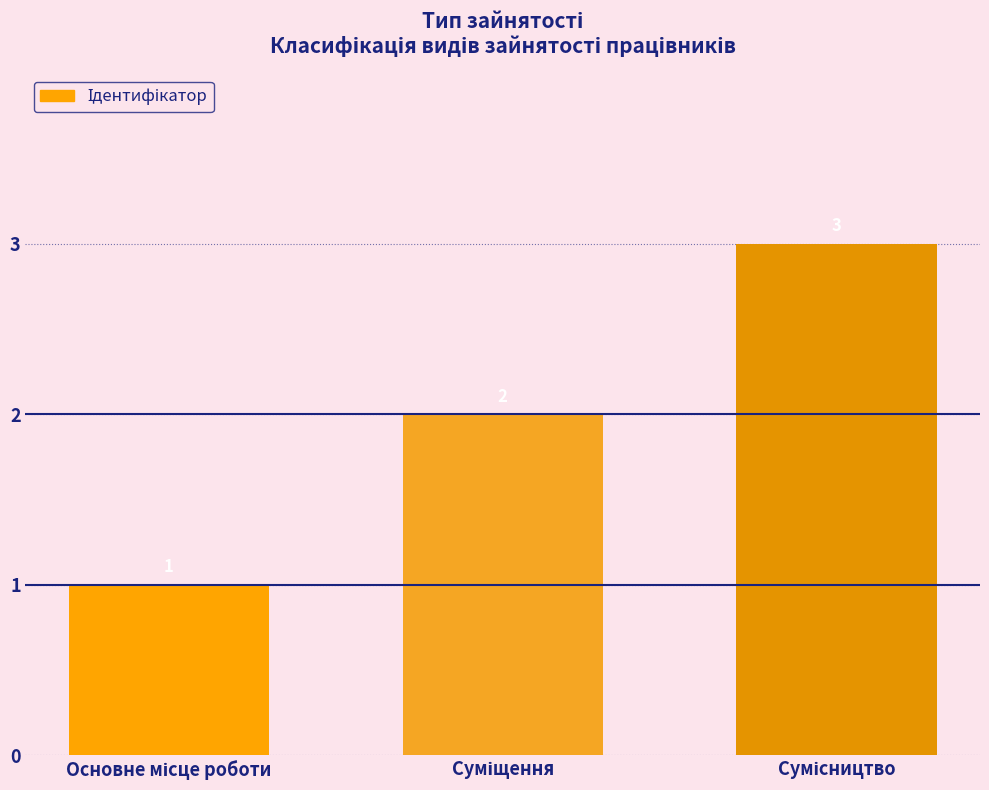

What is the value of the 1st bar from the left?

1